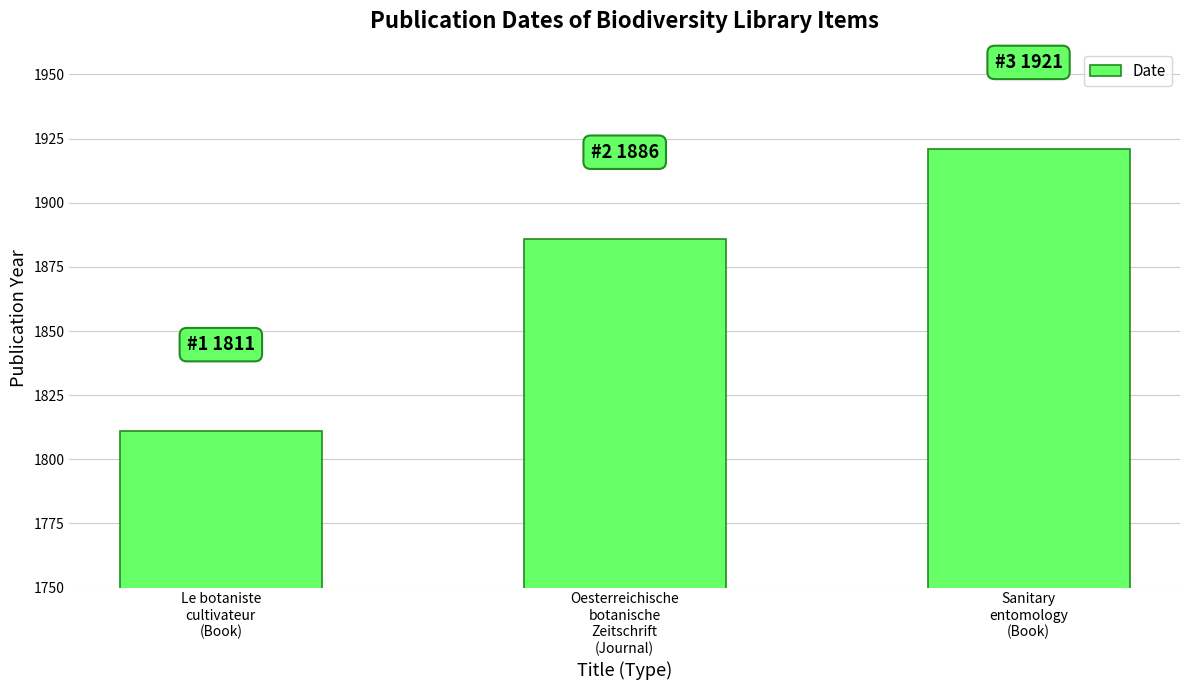

Reading right to left, list all the values displayed in this chart.

1921	1886	1811